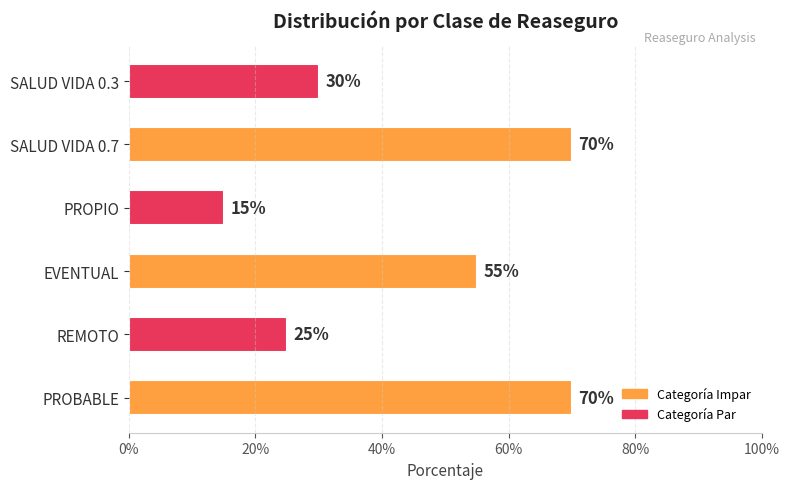

Are the bars horizontal?

Yes